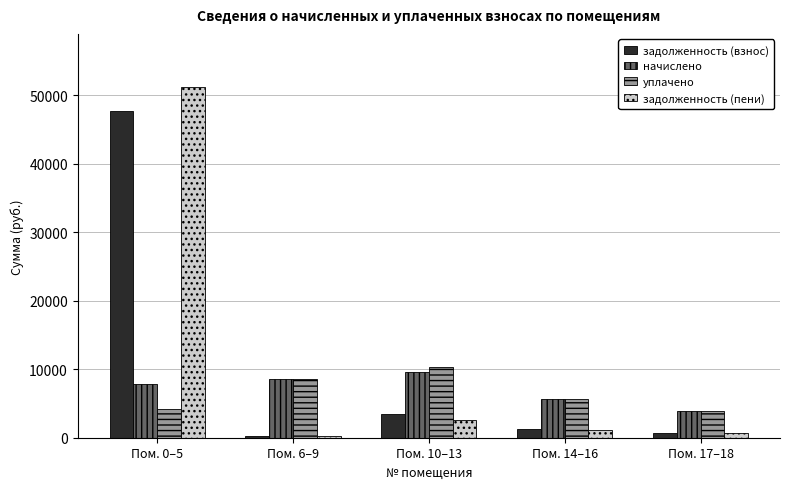

Which series has the largest total across all categories?

задолженность (пени)